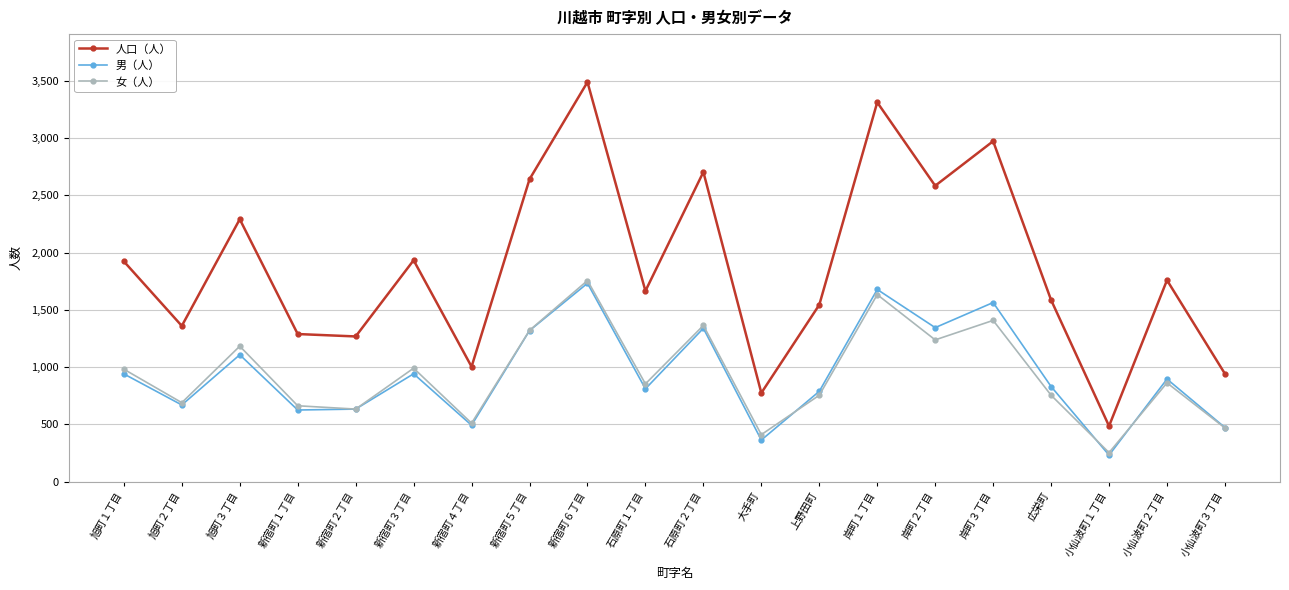

What is the value of the 人口（人） point at the 19th from the left?

1759